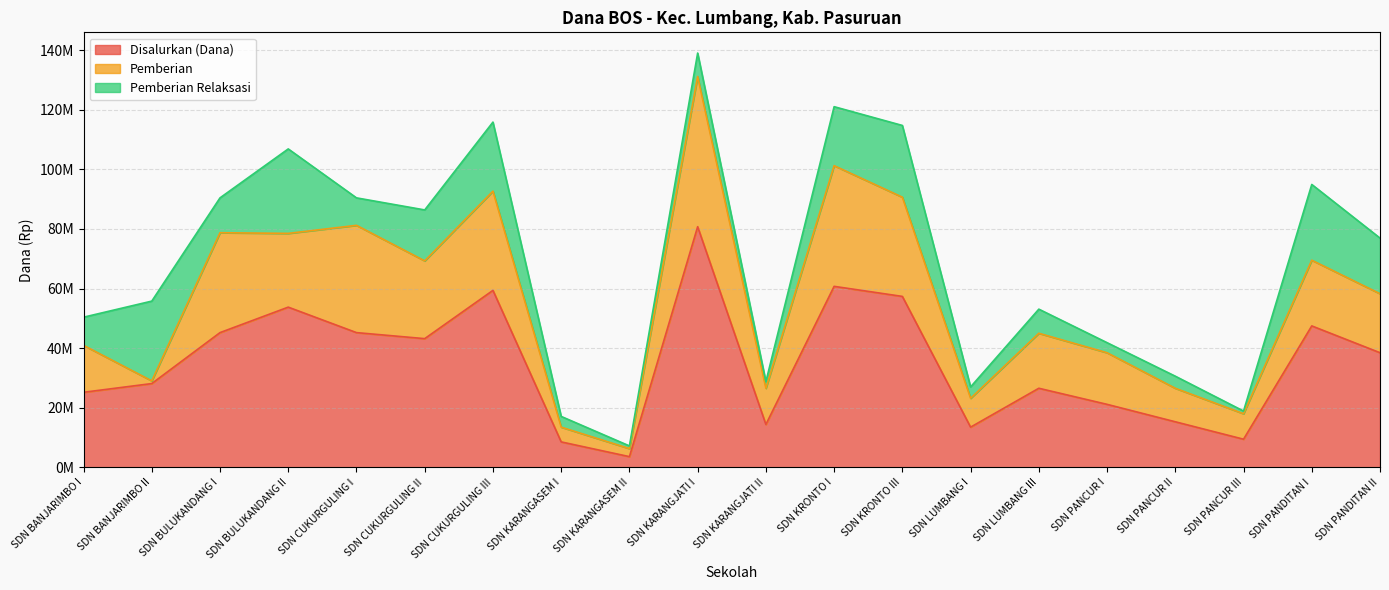

Where does the Pemberian series first go above 19800000?

SDN BULUKANDANG I